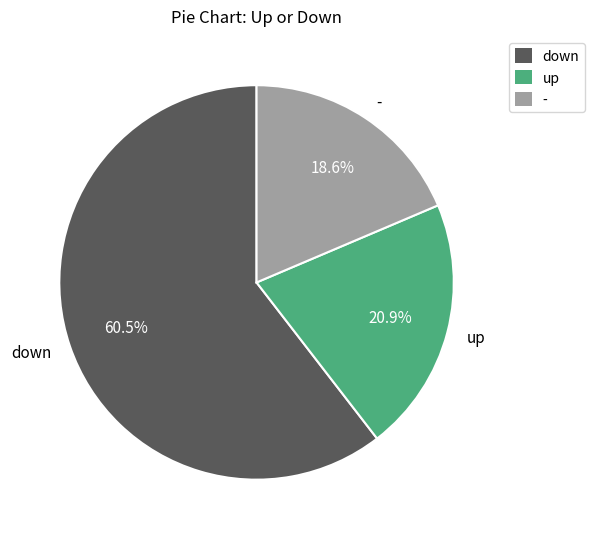

Combined, do up and down account for over 50%?

Yes